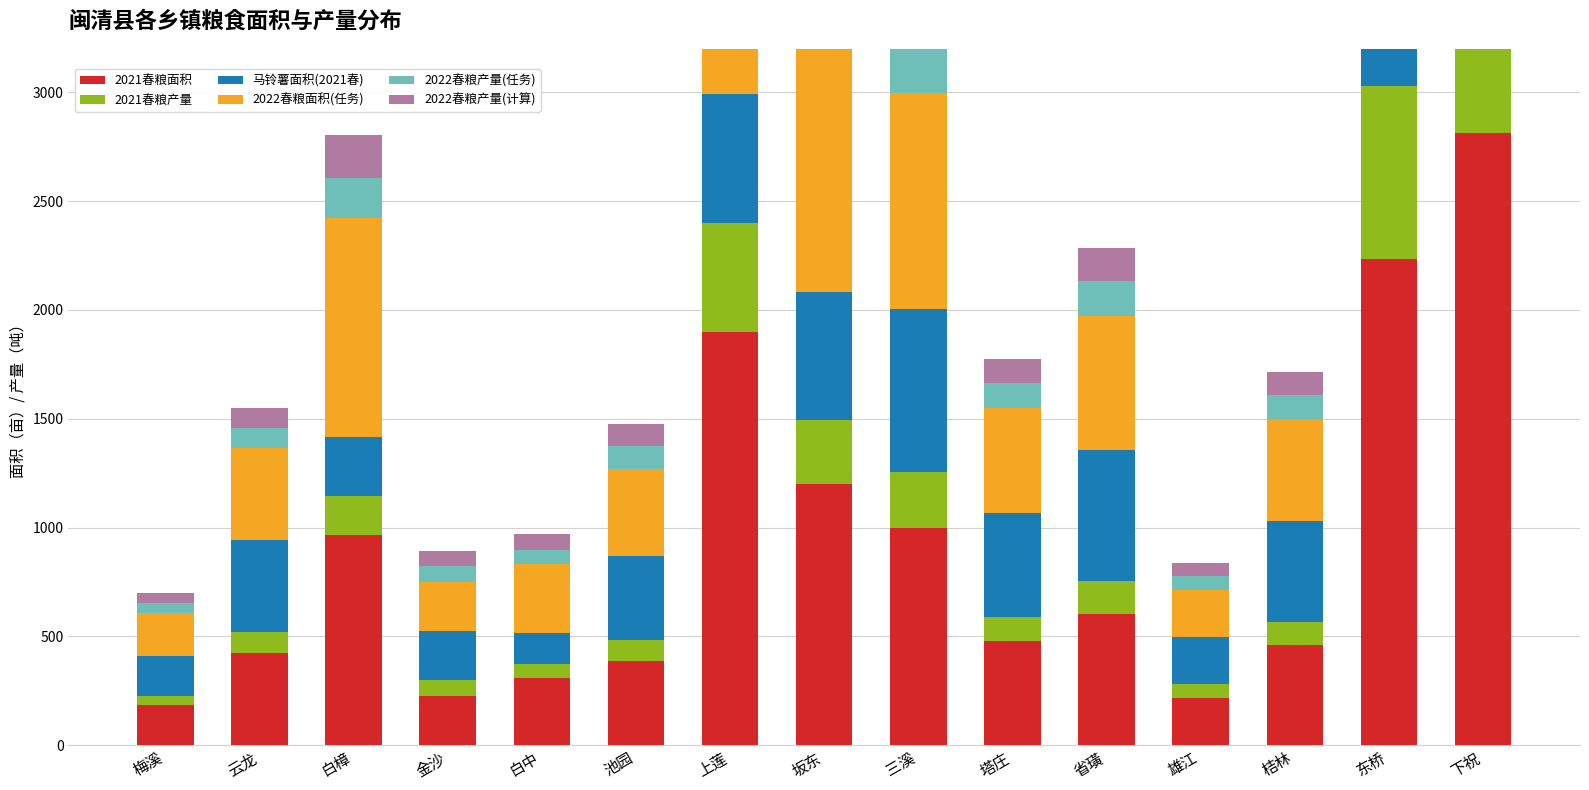

What is the label of the 10th bar from the right?

池园